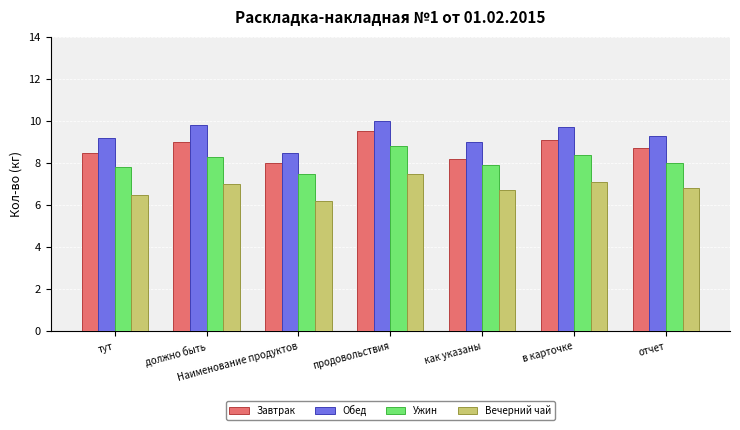

Which series has the largest total across all categories?

Обед